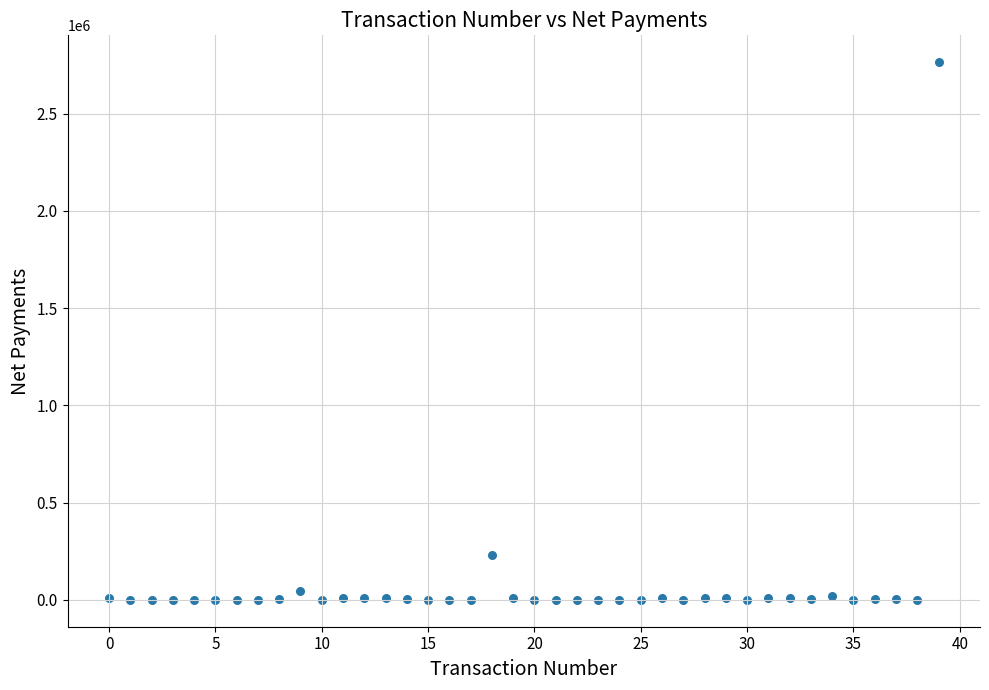

What is the range of Y values (max minus min)?

2765833.5